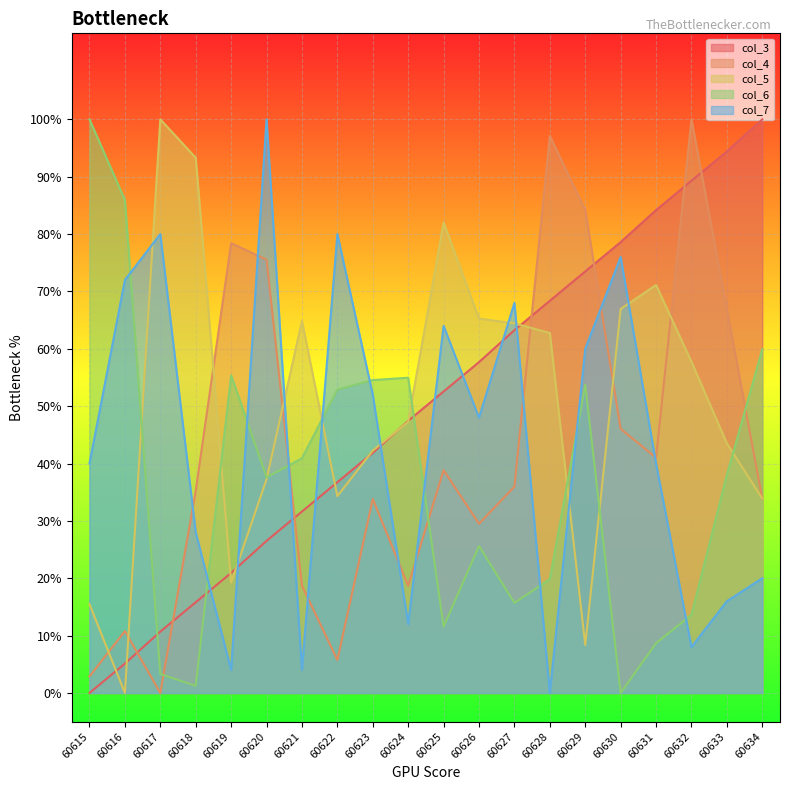

Between which two adjacent categories do col_6 and col_3 first intersect?

60616 and 60617